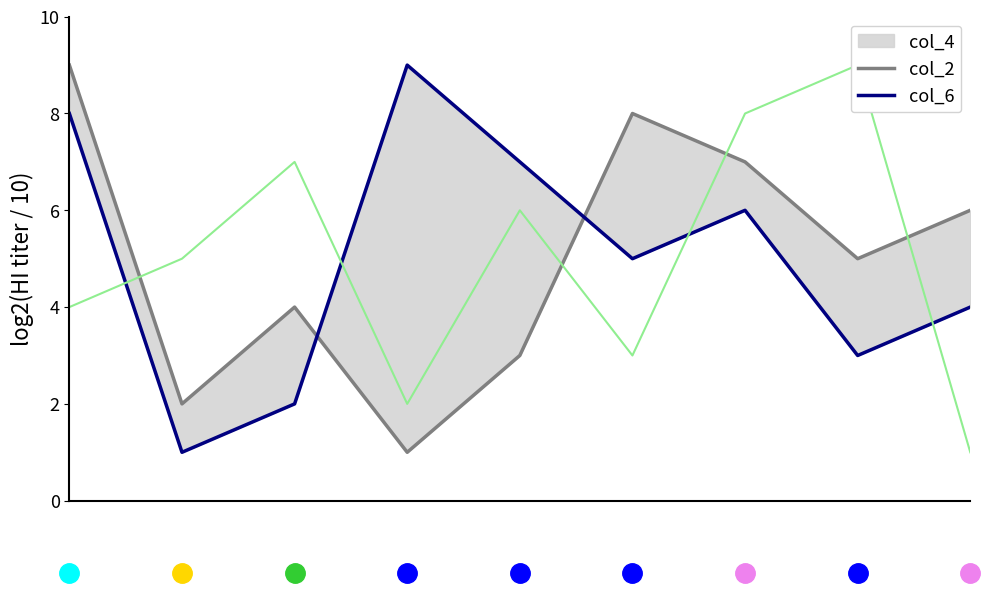

Which has a higher value, 8 or 1?

8